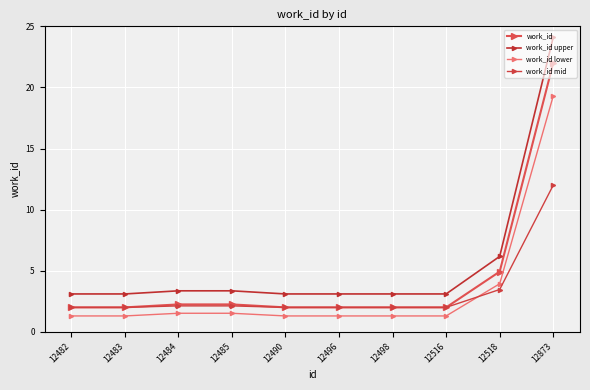

What is the maximum value for work_id upper?

24.1